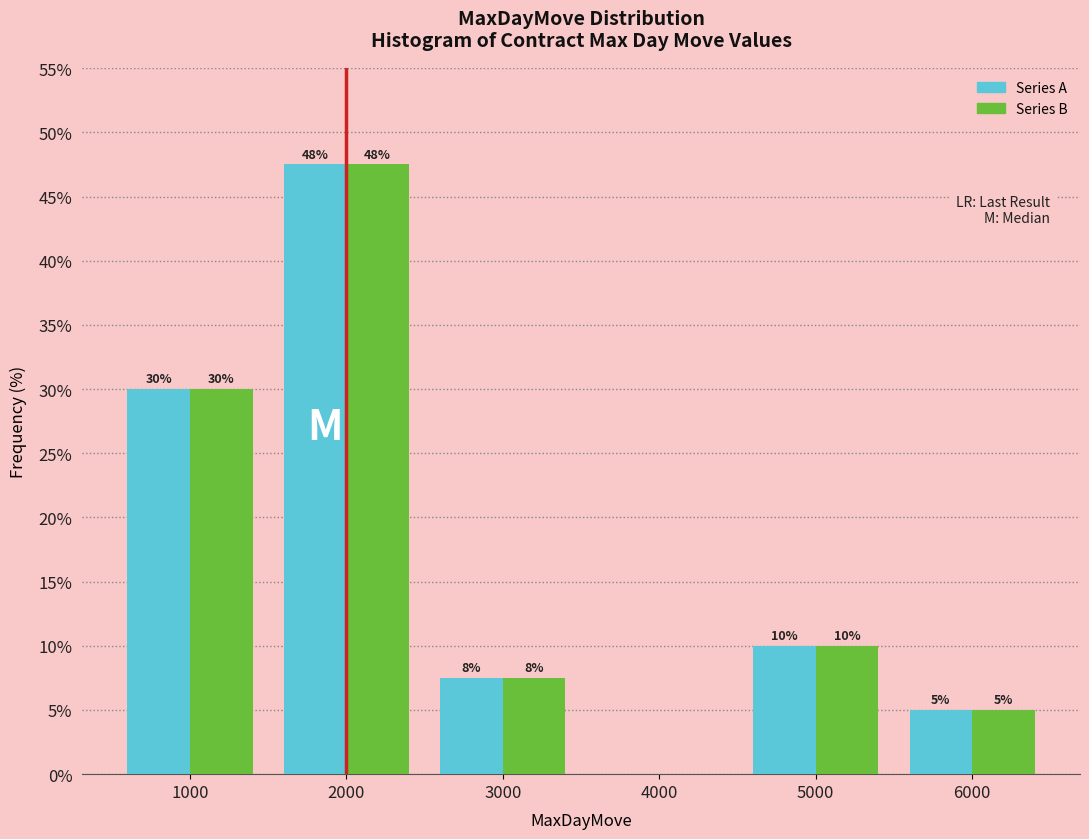

In the Series B series, which range on the x-axis has the tallest bar?

1500 to 2500